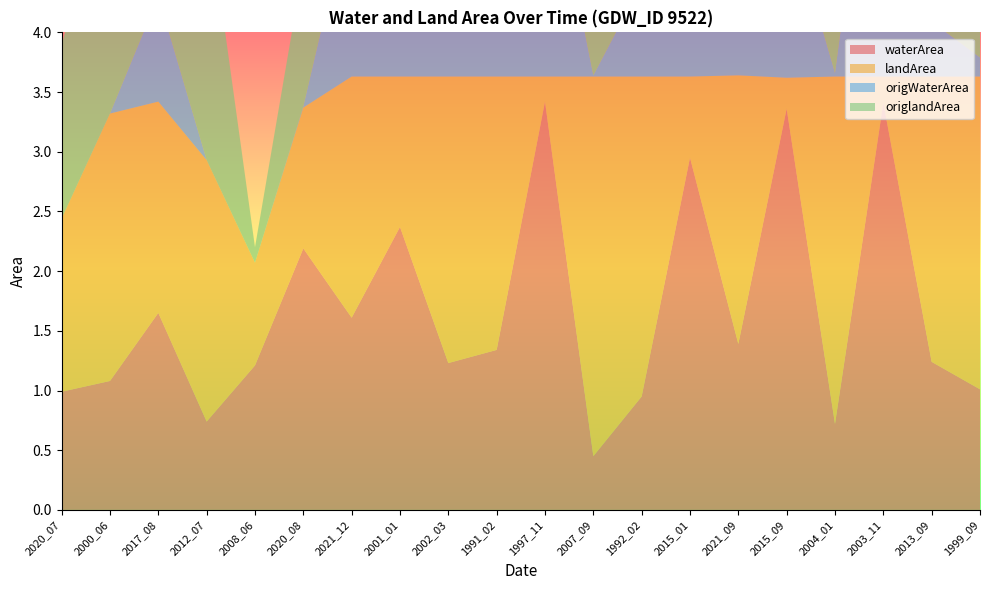

Reading left to right, transcribe all the data shown in this chart.

waterArea: 1.0	1.1	1.6	0.7	1.2	2.2	1.6	2.4	1.2	1.3	3.4	0.5	0.9	3.0	1.4	3.4	0.7	3.4	1.2	1.0
landArea: 1.4	2.2	1.8	2.2	0.9	1.2	2.0	1.3	2.4	2.3	0.2	3.2	2.7	0.7	2.2	0.3	2.9	0.2	2.4	2.6
origWaterArea: 0.0	0.0	0.9	0.0	0.0	0.0	1.5	2.0	0.9	1.2	2.0	0.0	0.8	2.5	0.7	1.4	0.0	3.1	0.5	0.2
origlandArea: 1.4	2.2	1.7	2.2	0.1	1.2	2.0	1.3	2.4	2.3	0.2	3.2	2.7	0.7	2.2	0.3	2.2	0.2	2.2	2.1